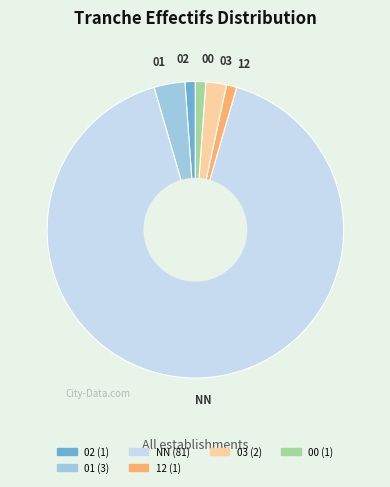

Which slice is the largest?

NN